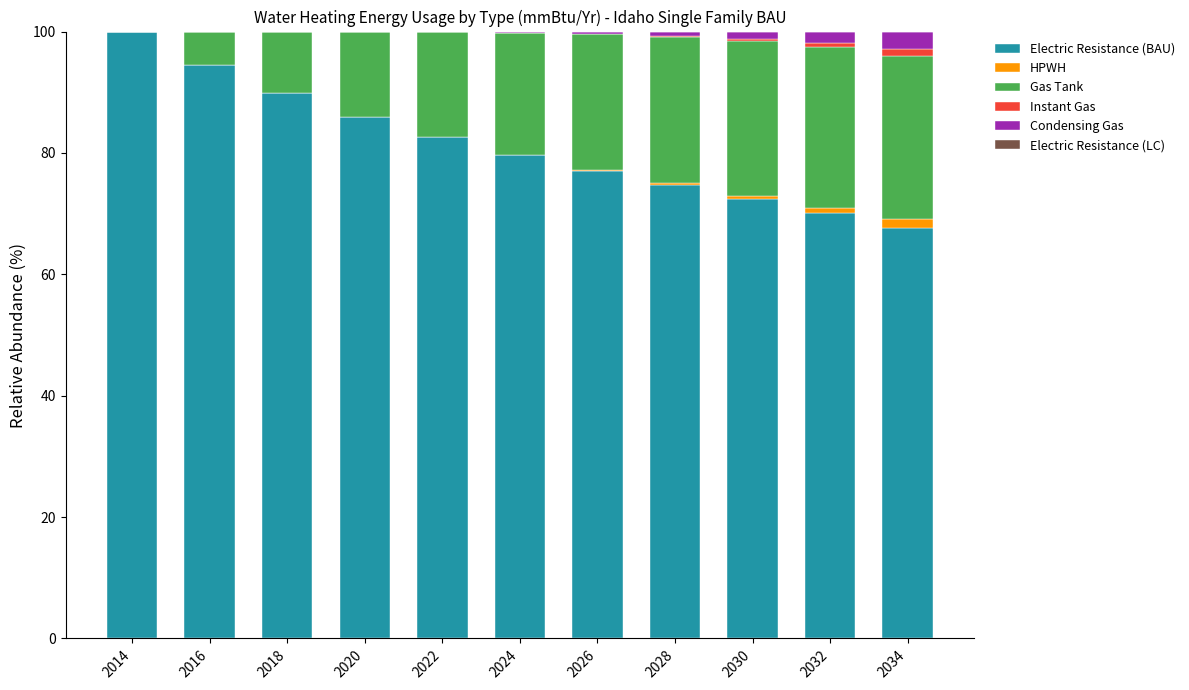

The Electric Resistance (BAU) series shows 135.0 at 2026. True or false?

False